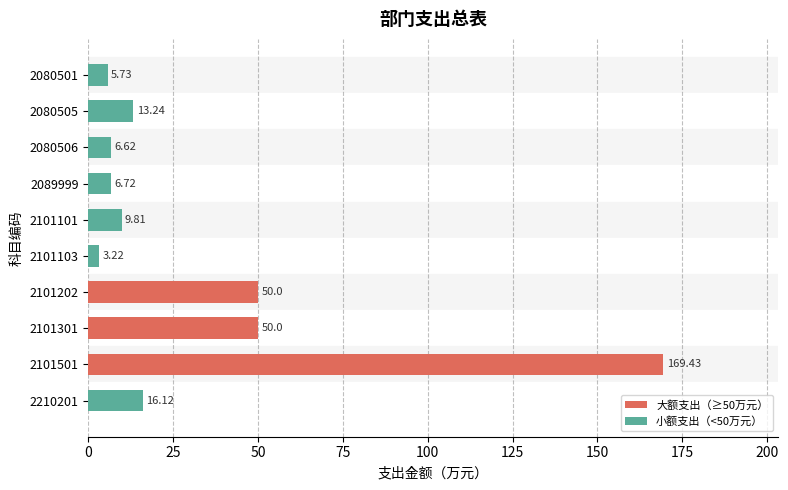

Between 2101501 and 2101301, which is larger?

2101501